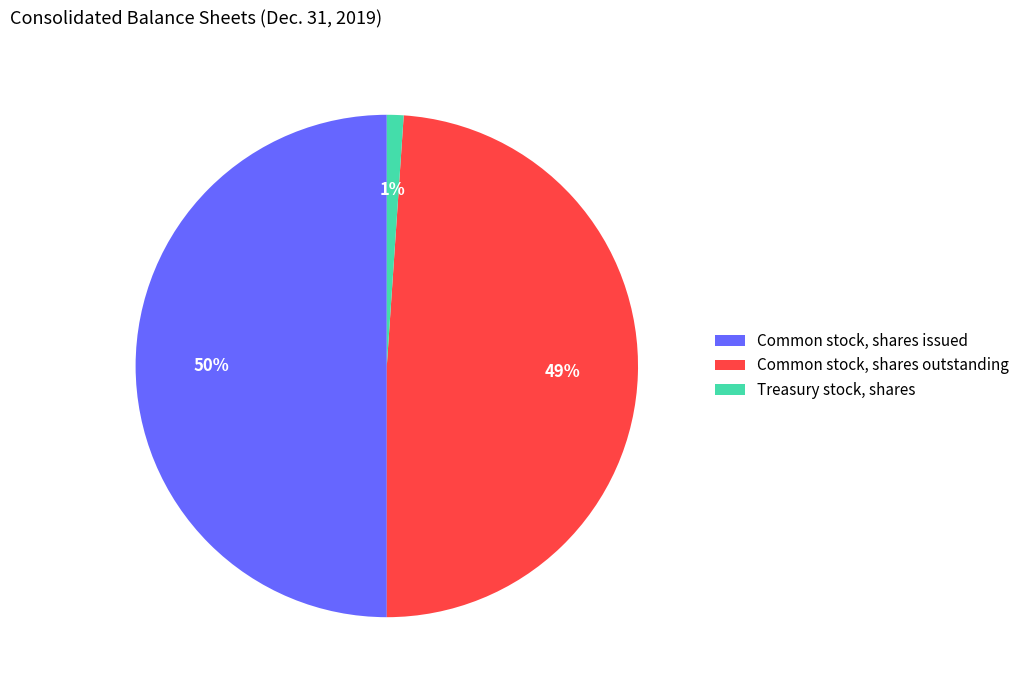

The Common stock, shares outstanding slice represents 49% of the pie. True or false?

True